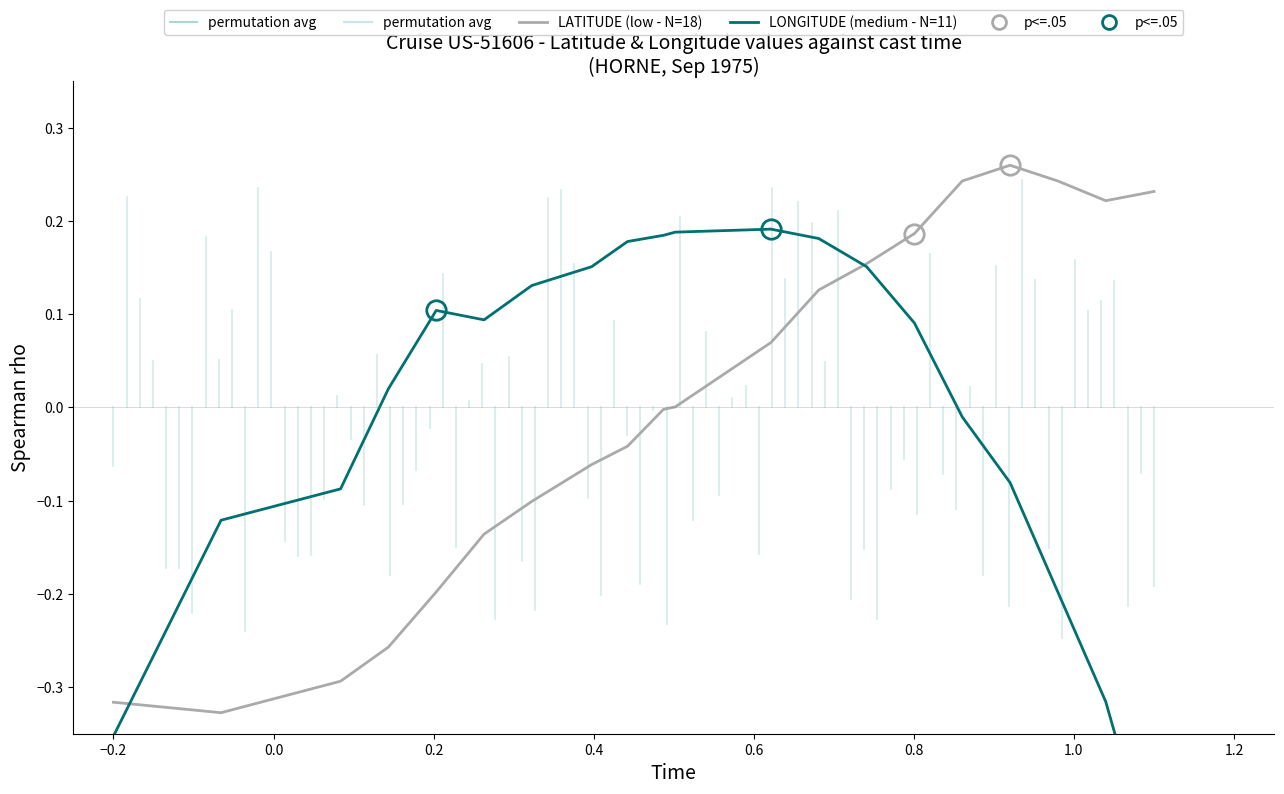

At how many categories does at least one series exceed 0?

17